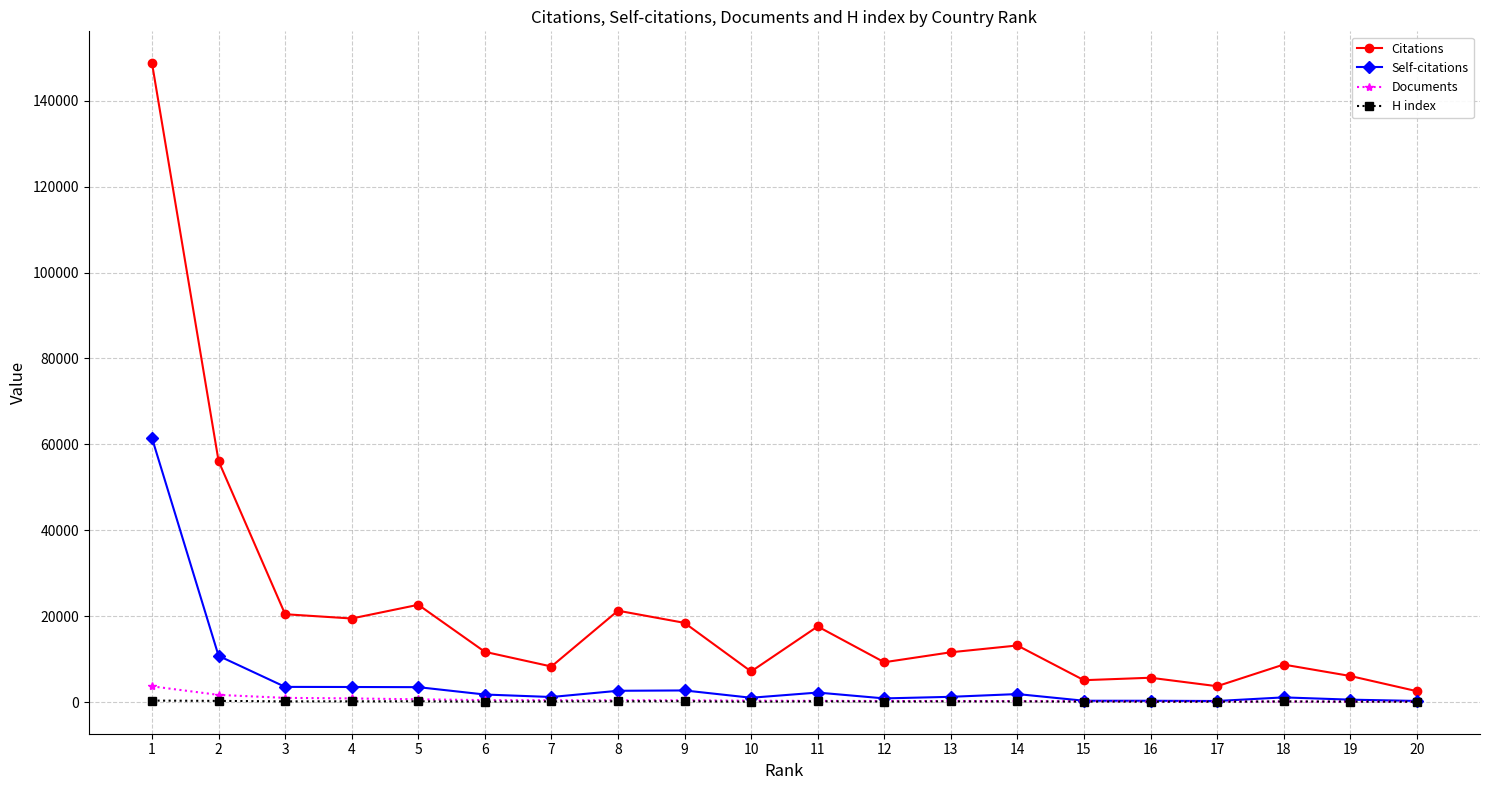

Which series has the largest range (max minus min)?

Citations